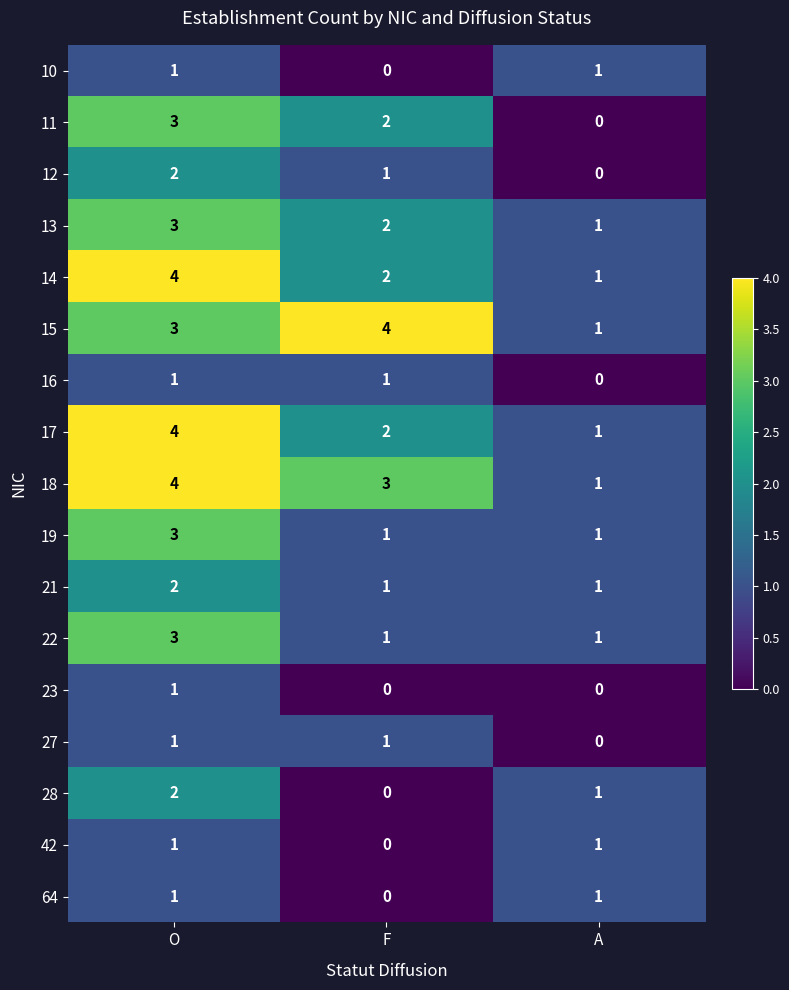

At how many categories does at least one series exceed 0?

3